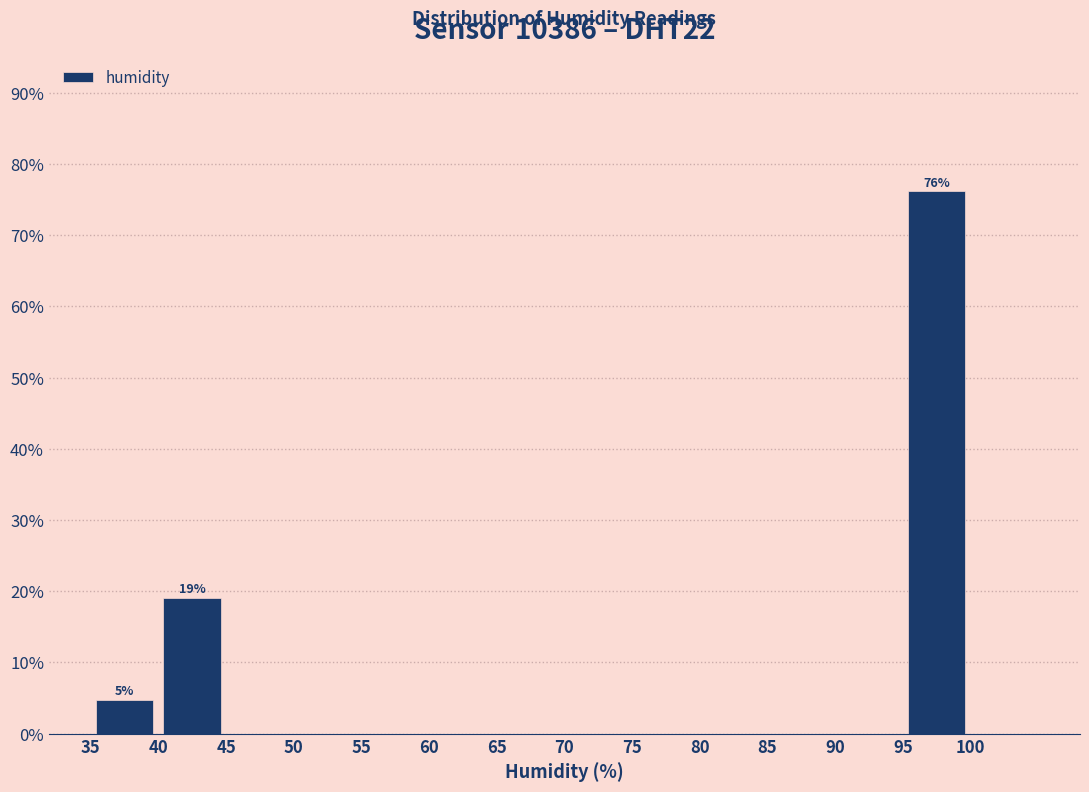

Over which range of the x-axis is the bar tallest?

95 to 100